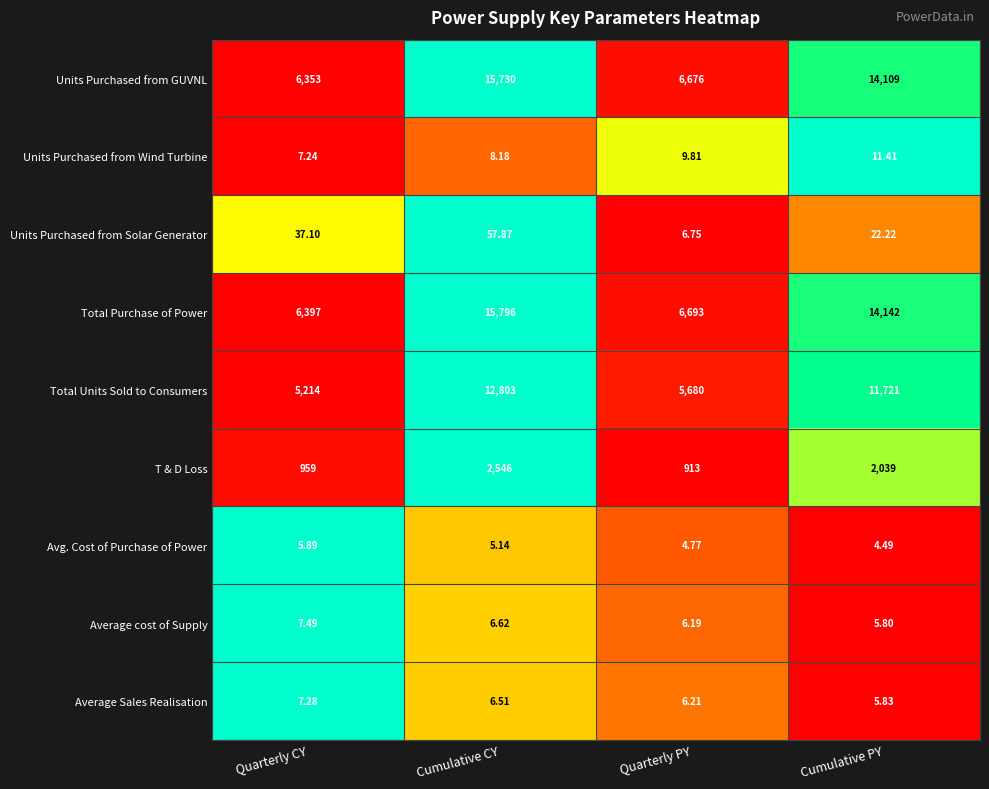

What is the difference between the highest and lowest values at Cumulative CY?

15790.9